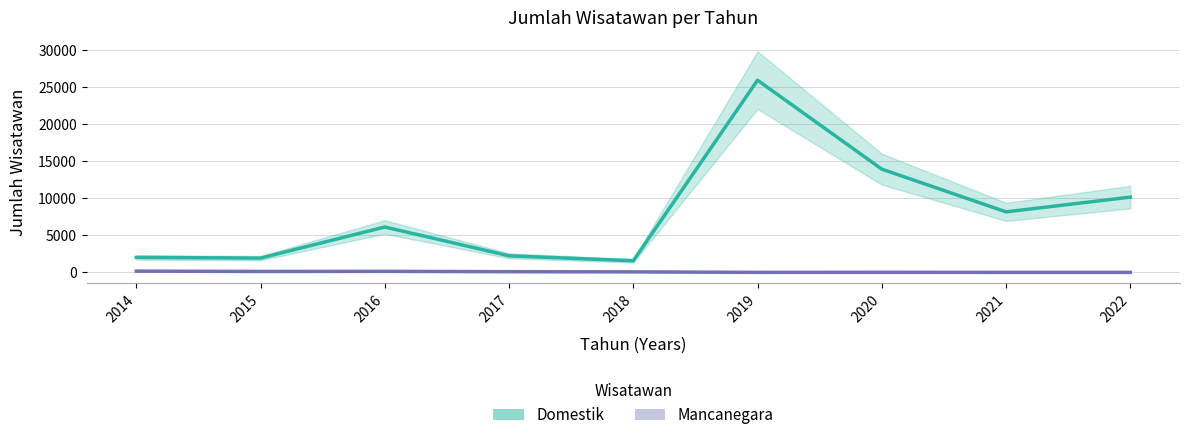

True or false: Domestik and Mancanegara cross at least once.

False